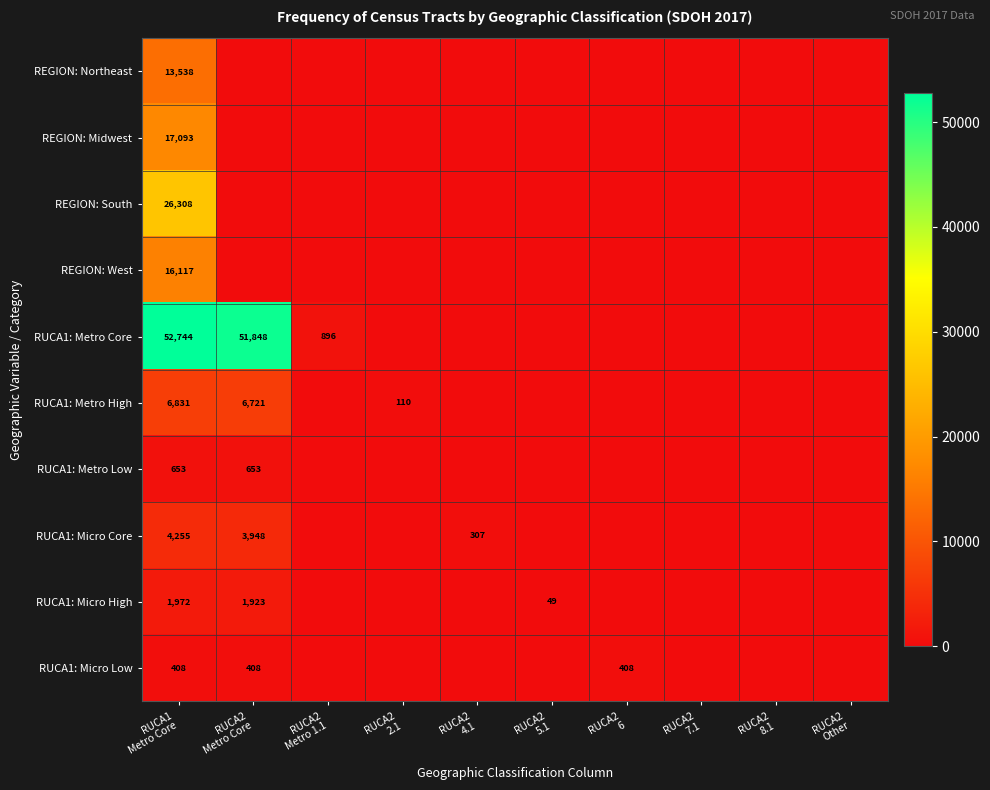

True or false: RUCA1: Metro Low has a value of -267 at RUCA2 Other.

False